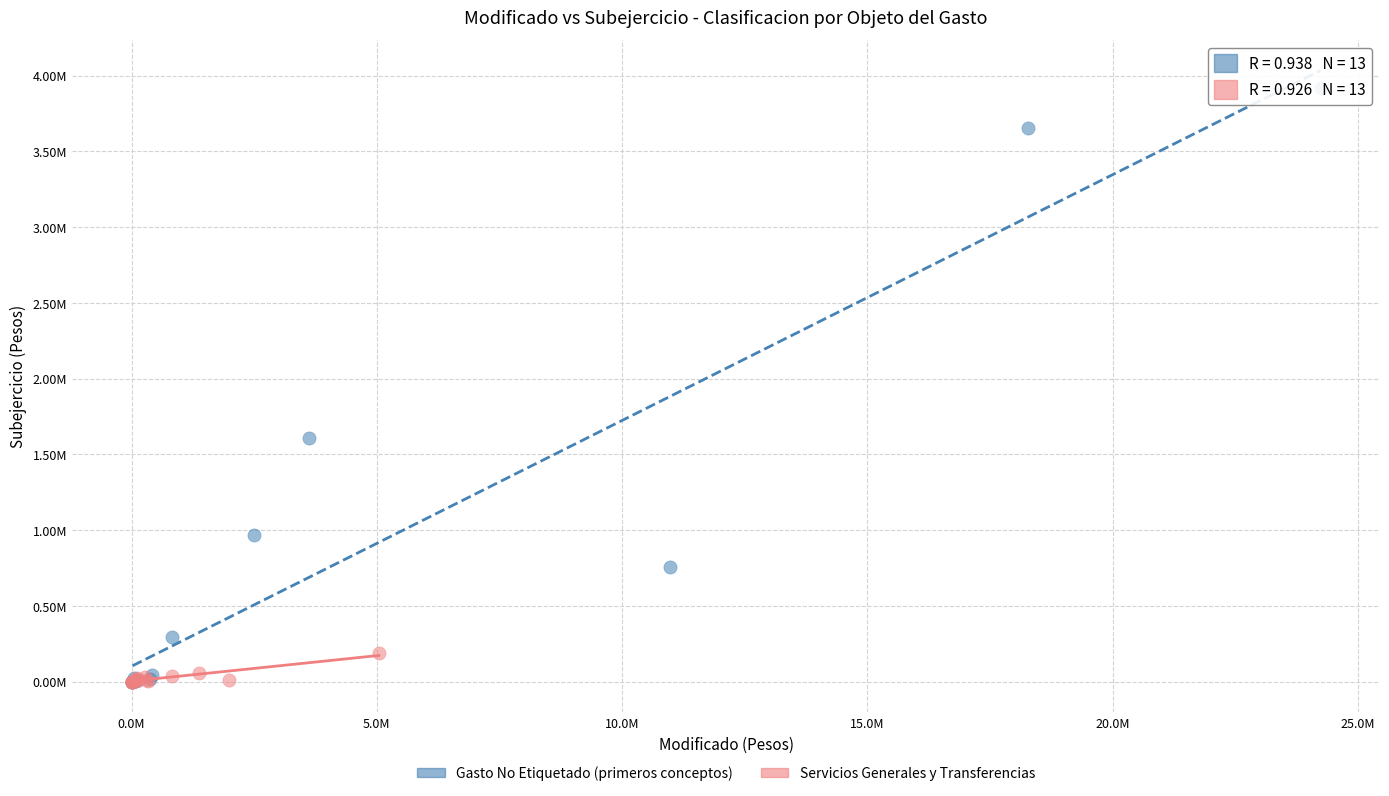

What are all the series names shown in the legend?

Gasto No Etiquetado (primeros conceptos), Servicios Generales y Transferencias